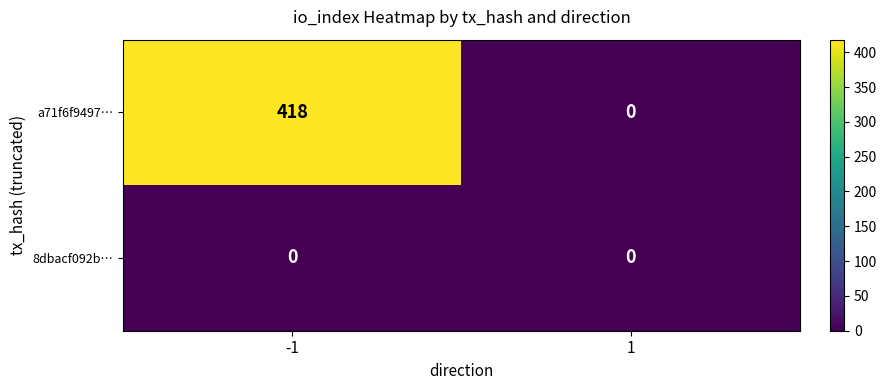

At which category is the sum across all series the highest?

-1